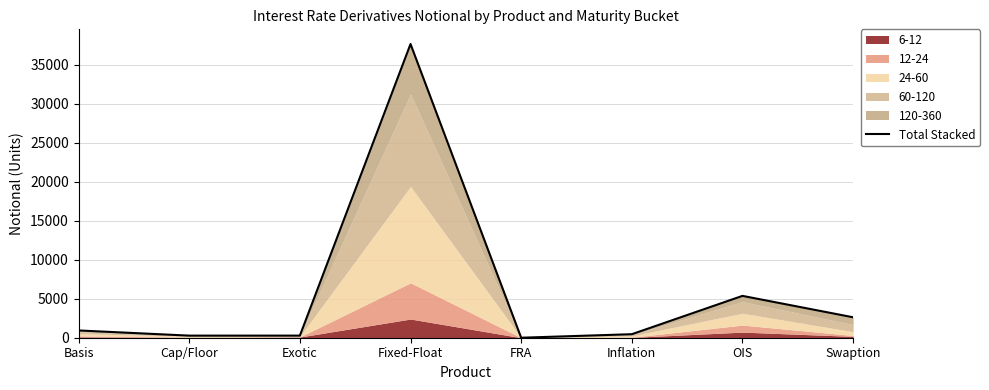

How many interior local peaks (higher than both neighbors) does the data have?

2